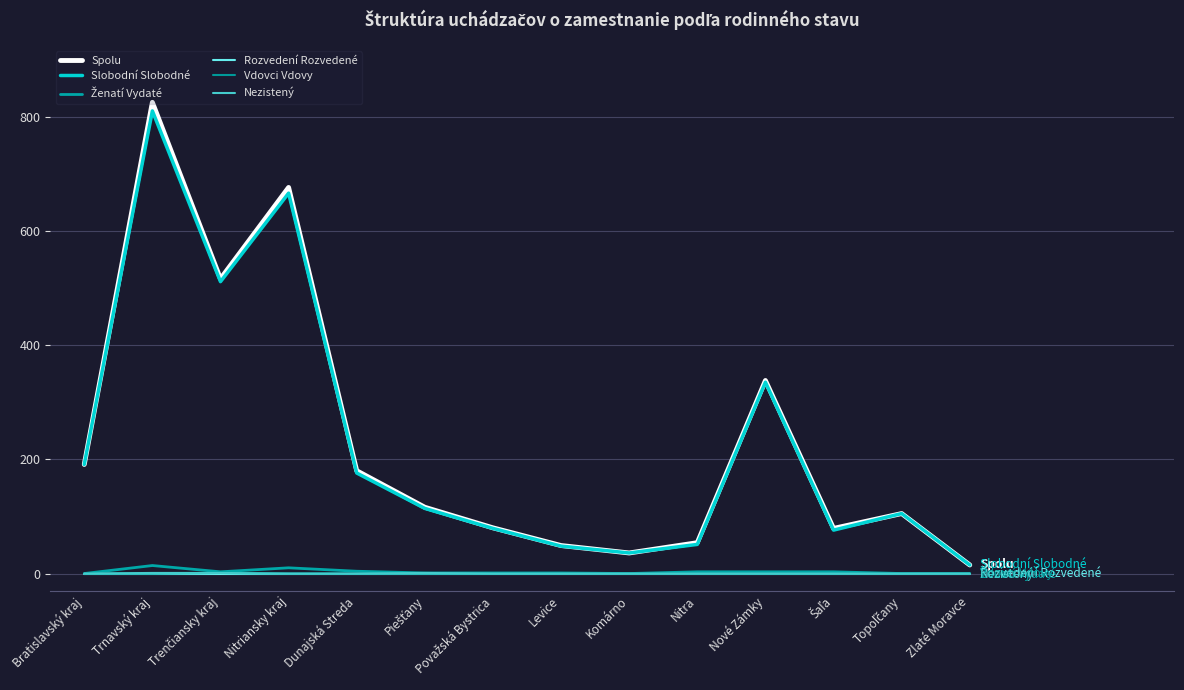

Which series has the largest range (max minus min)?

Spolu